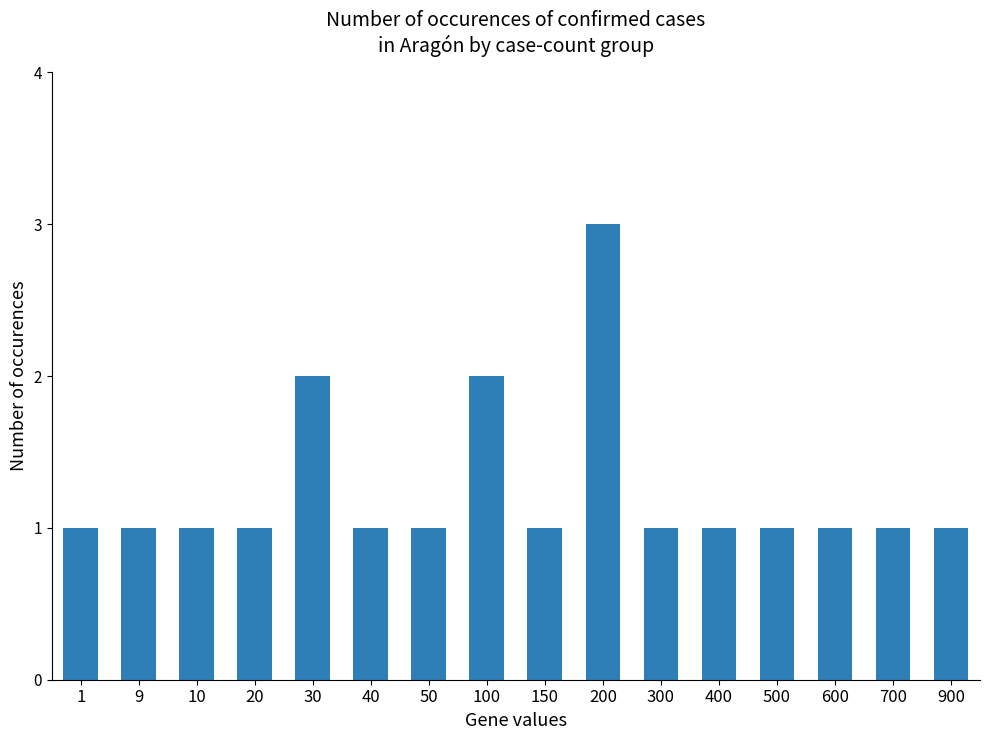

What is the average value?

1